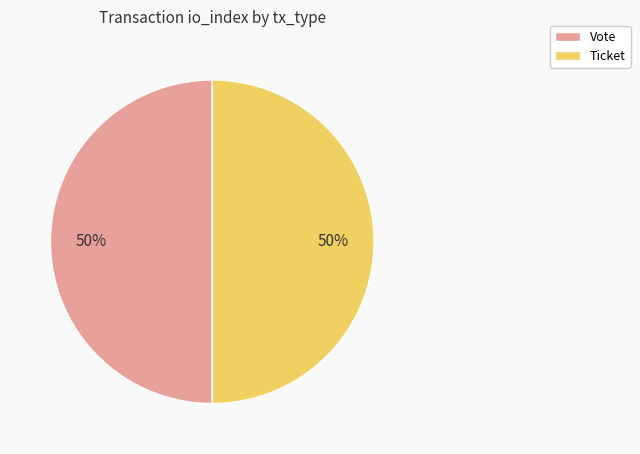

Approximately how many times larger is the value at Ticket compared to Vote?

1.0